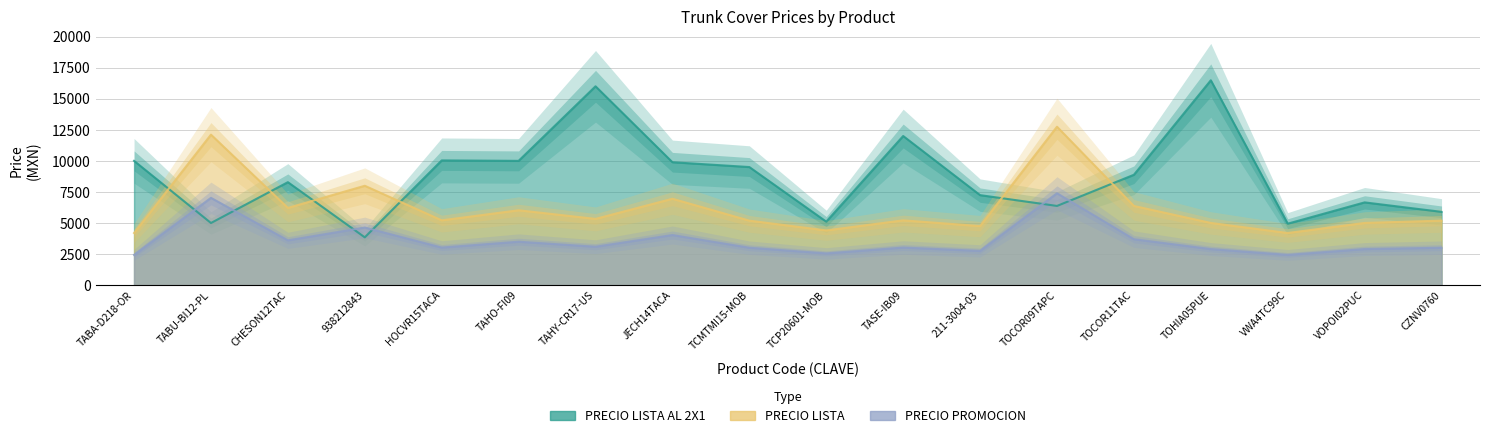

At TAHY-CR17-US, list the series in order from largest to smallest.

PRECIO LISTA AL 2X1, PRECIO LISTA, PRECIO PROMOCION